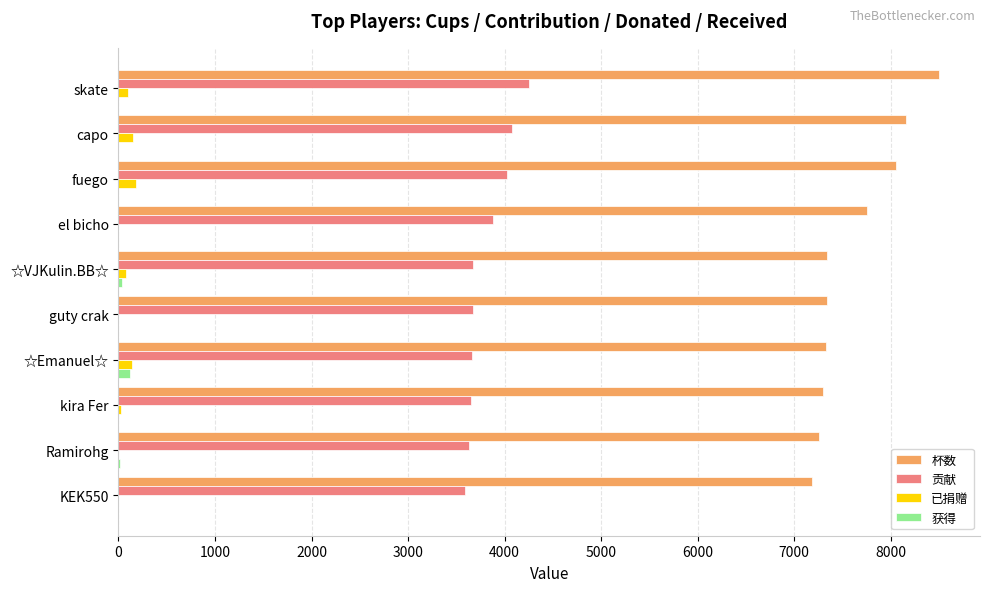

Which series changed the most between capo and Ramirohg?

杯数